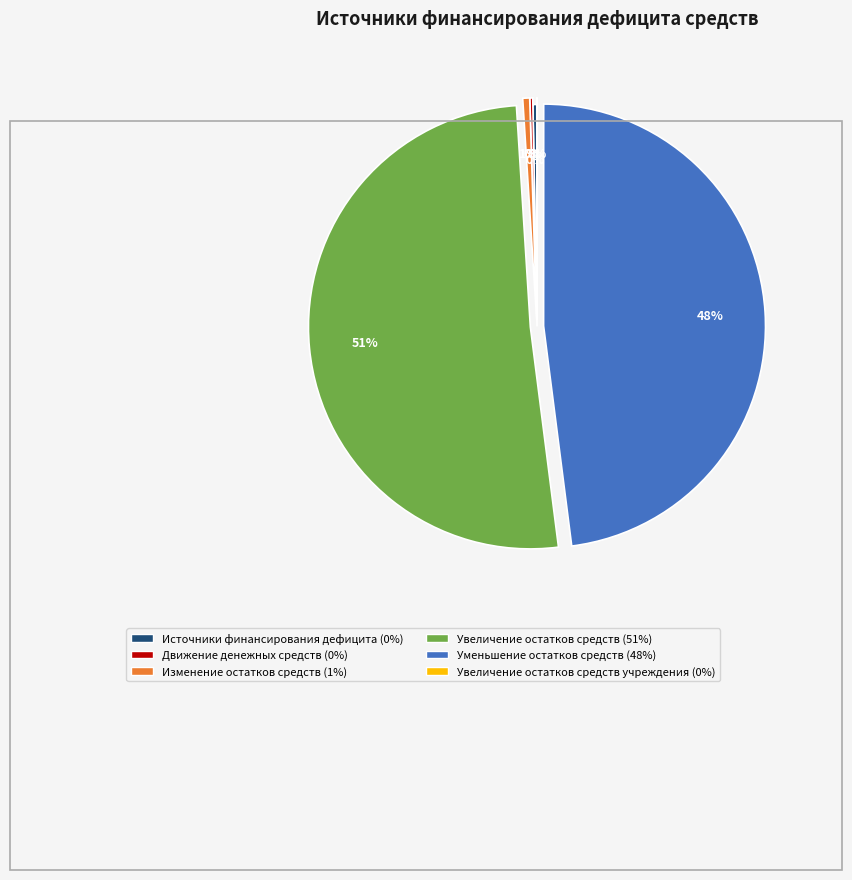

To the nearest percent, what is the difference between the largest and smallest slice percentages?

51%